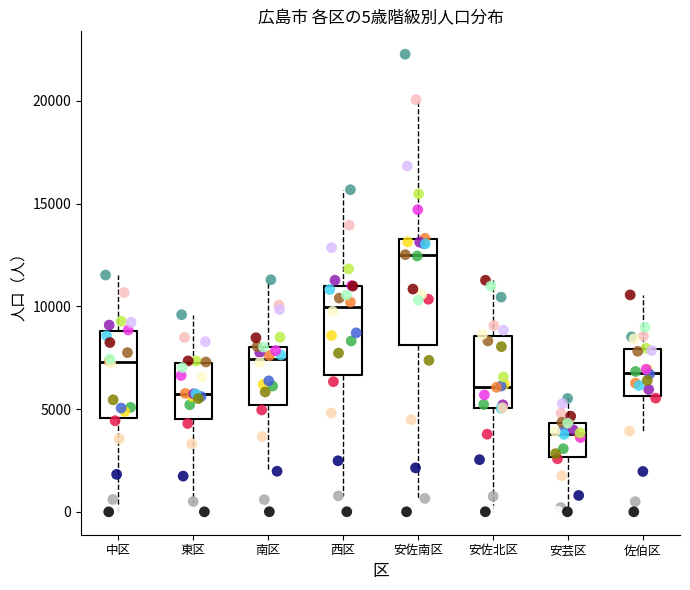

Which box has the lowest median line?

安芸区